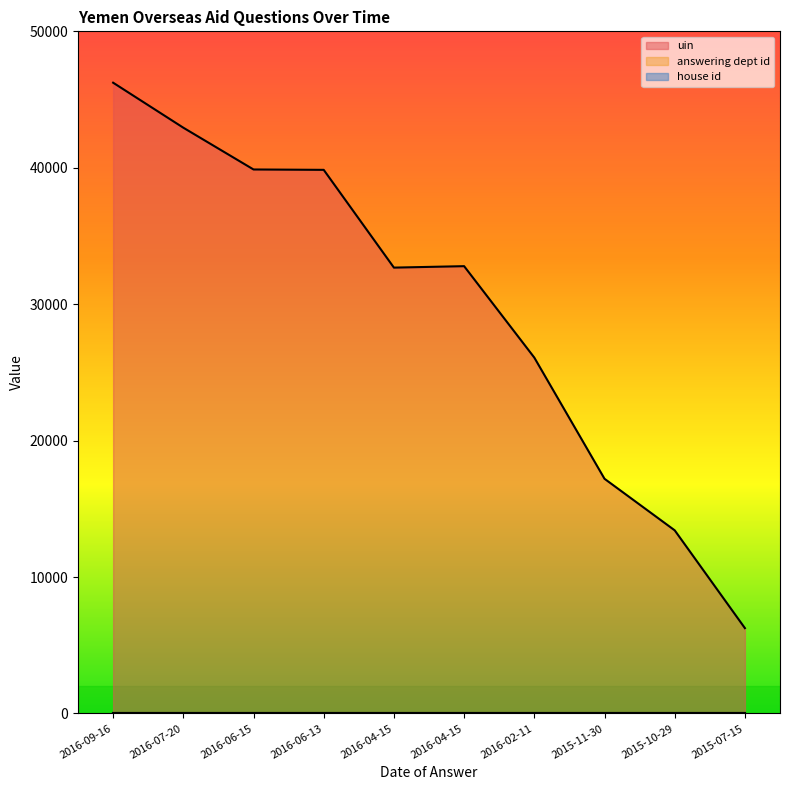

True or false: house id and answering dept id cross at least once.

False